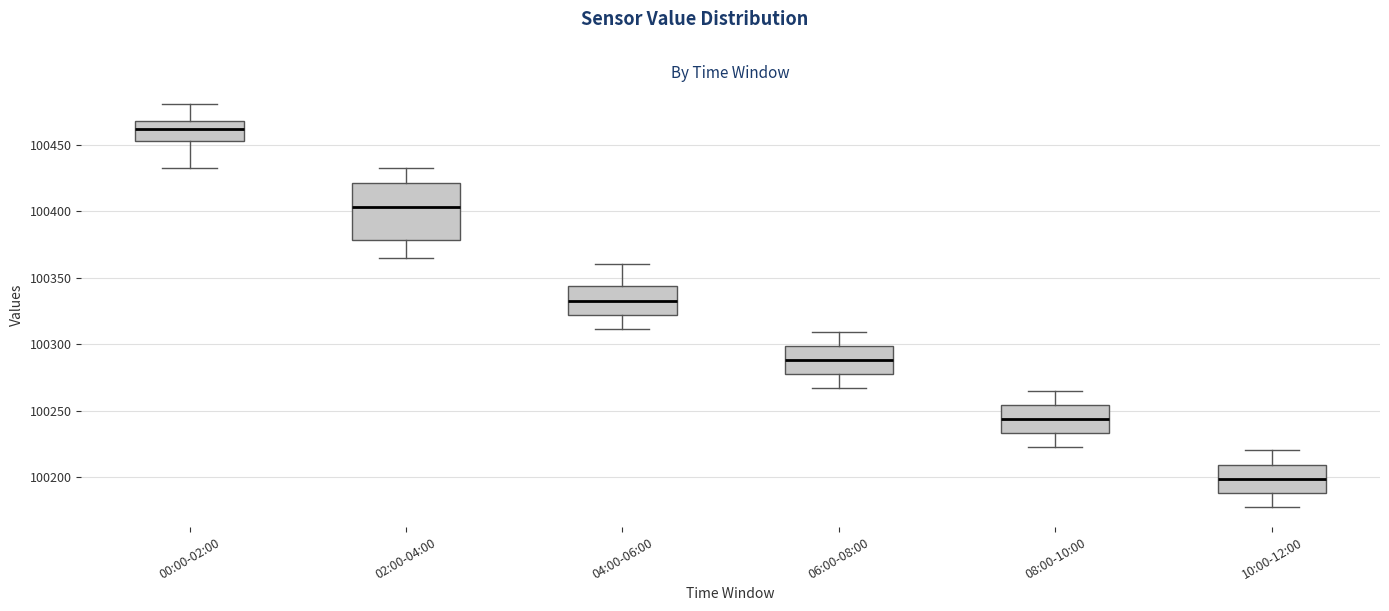

Which box is the tallest, from its lower edge to its upper edge?

02:00-04:00